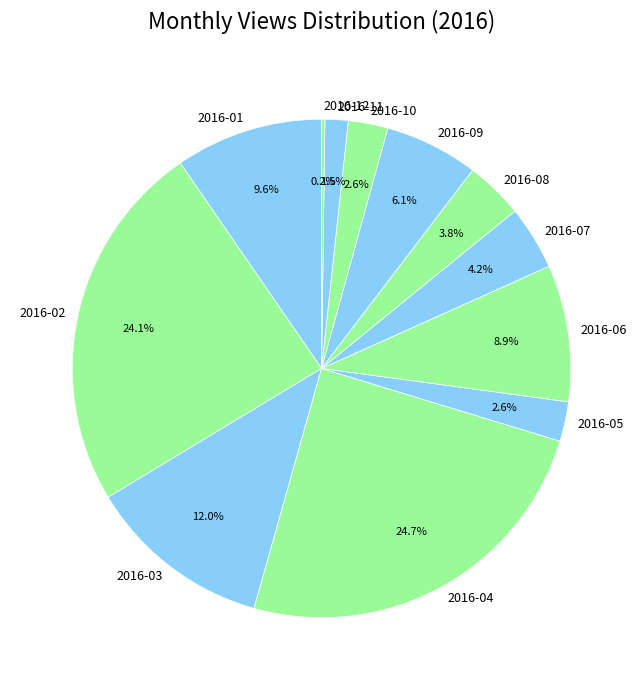

To the nearest percent, what is the difference between the largest and smallest slice percentages?

24%